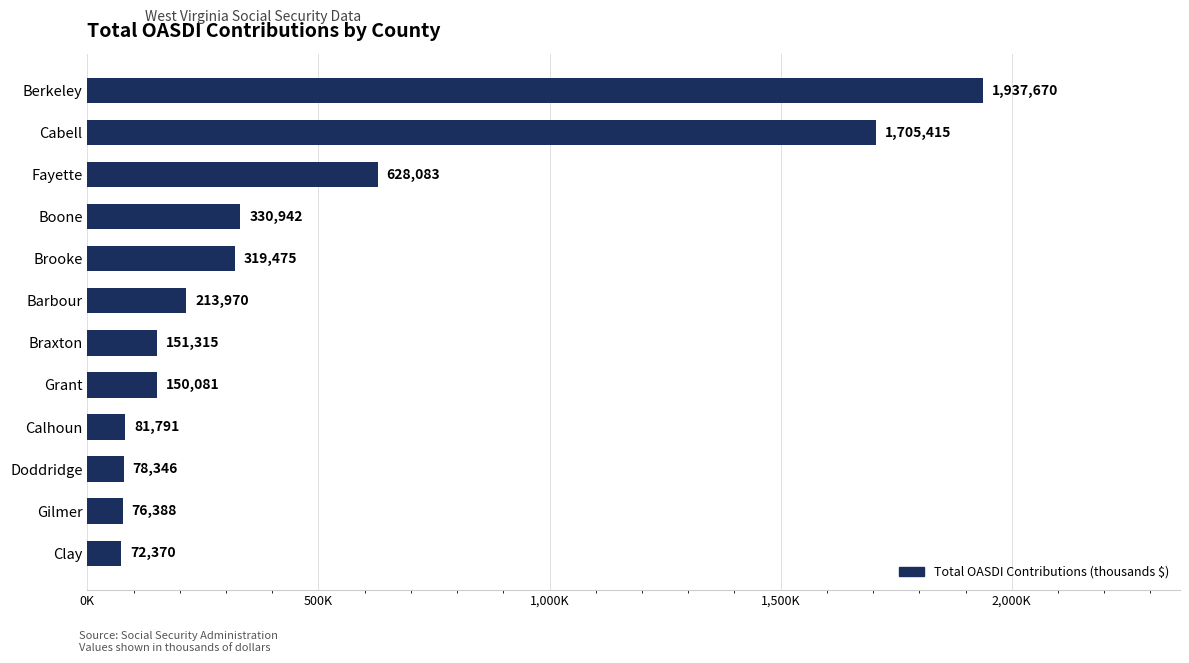

Rank the categories by value from highest to lowest.

Berkeley, Cabell, Fayette, Boone, Brooke, Barbour, Braxton, Grant, Calhoun, Doddridge, Gilmer, Clay